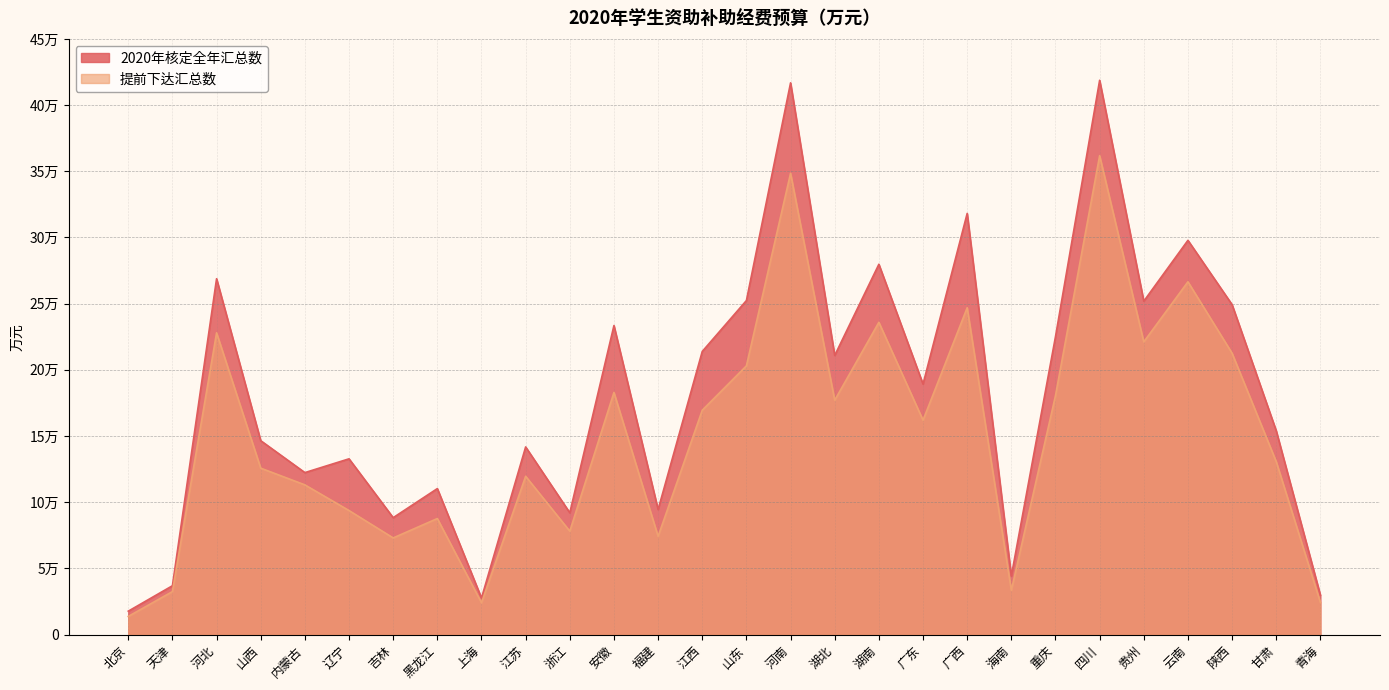

At which label does 2020年核定全年汇总数 first exceed 189228?

河北